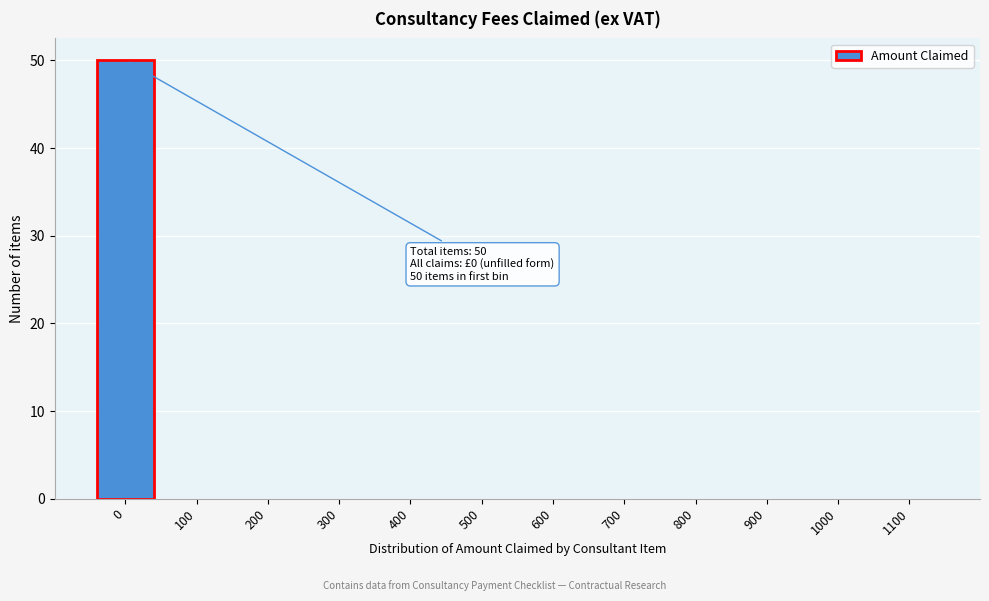

Reading right to left, transcribe all the data shown in this chart.

1100=0	1000=0	900=0	800=0	700=0	600=0	500=0	400=0	300=0	200=0	100=0	0=50